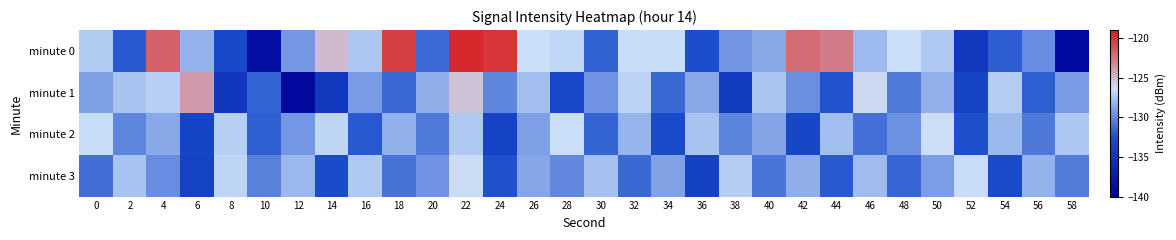

Count the number of categories in the chart.

30